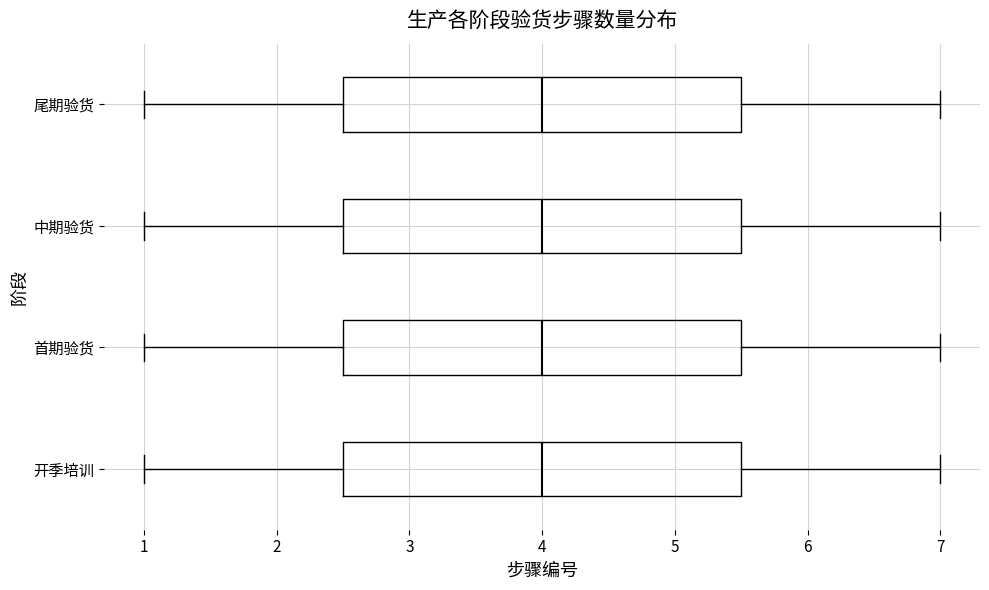

Reading bottom to top, read every box against the x-axis: the position of its median line, the range the box covers, and the ends of its whiskers. The values are not printed on the chart, so give them approximately, as read against the axis.

开季培训: median 4.0, box 2.5 to 5.5, whiskers 1.0 to 7.0
首期验货: median 4.0, box 2.5 to 5.5, whiskers 1.0 to 7.0
中期验货: median 4.0, box 2.5 to 5.5, whiskers 1.0 to 7.0
尾期验货: median 4.0, box 2.5 to 5.5, whiskers 1.0 to 7.0